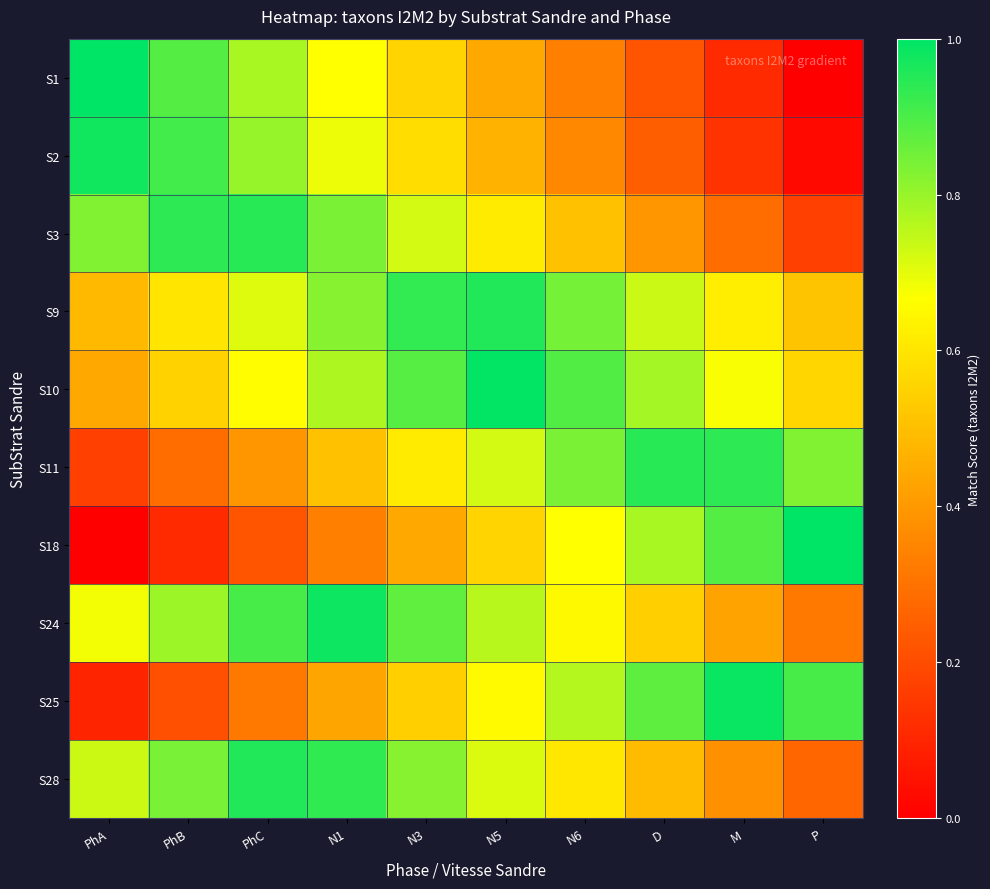

Which has a higher value, PhB or N3?

PhB